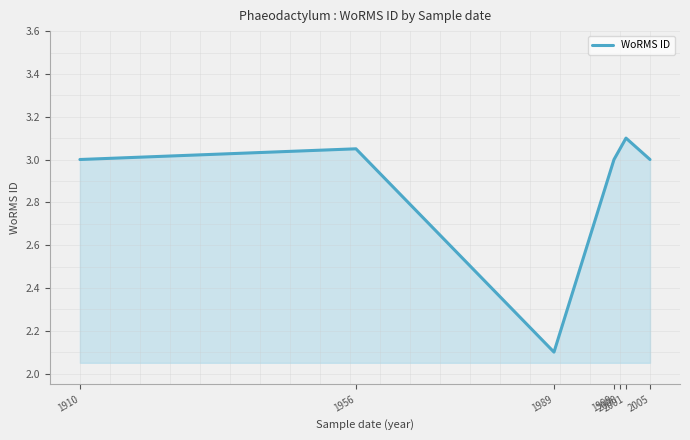

Does the chart display data point markers on the line(s)?

No